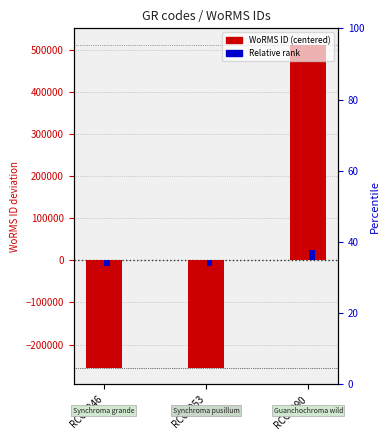

Reading left to right, transcribe all the data shown in this chart.

WoRMS ID (centered): -256444.0	-256445.0	512889.0
Relative rank: -12822.2	-12822.2	25644.5